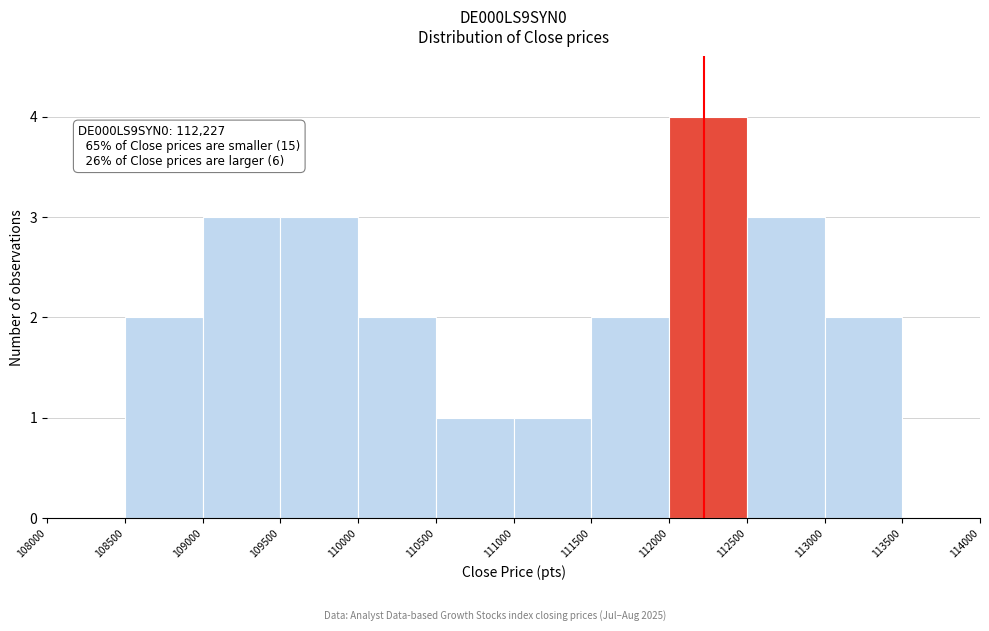

Over which range of the x-axis is the bar tallest?

112000 to 112500